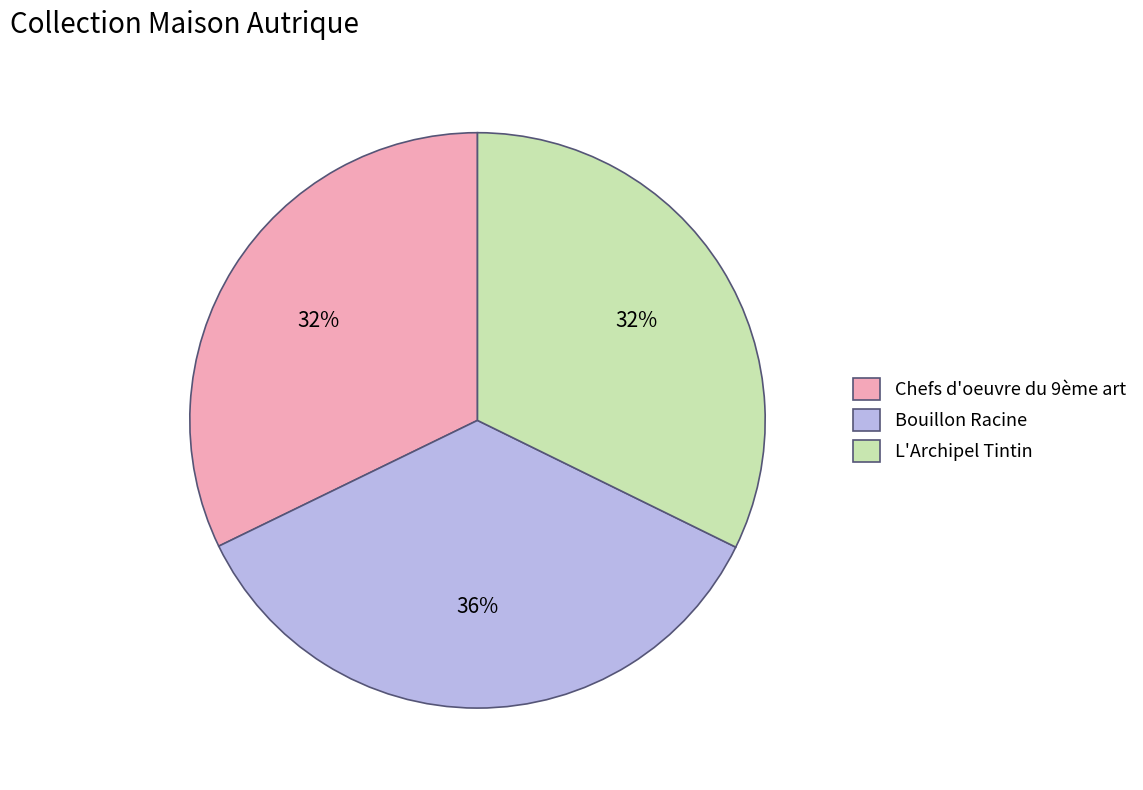

Between Bouillon Racine and L'Archipel Tintin, which is larger?

Bouillon Racine